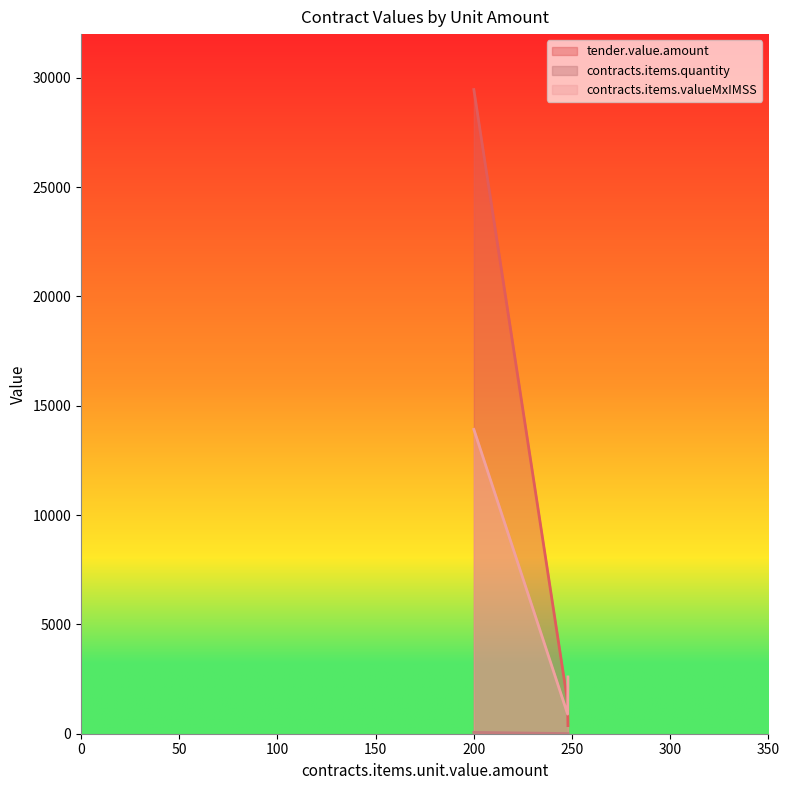

What is the minimum value for contracts.items.quantity?

5.0